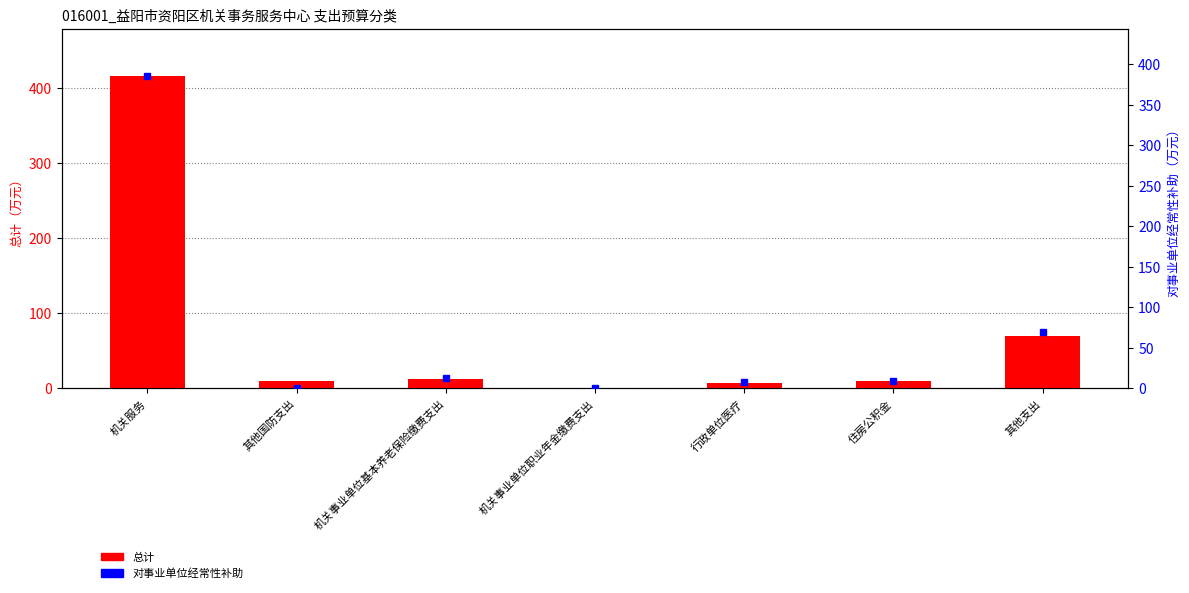

What is the value of the 对事业单位经常性补助 bar at the 4th from the left?

0.8